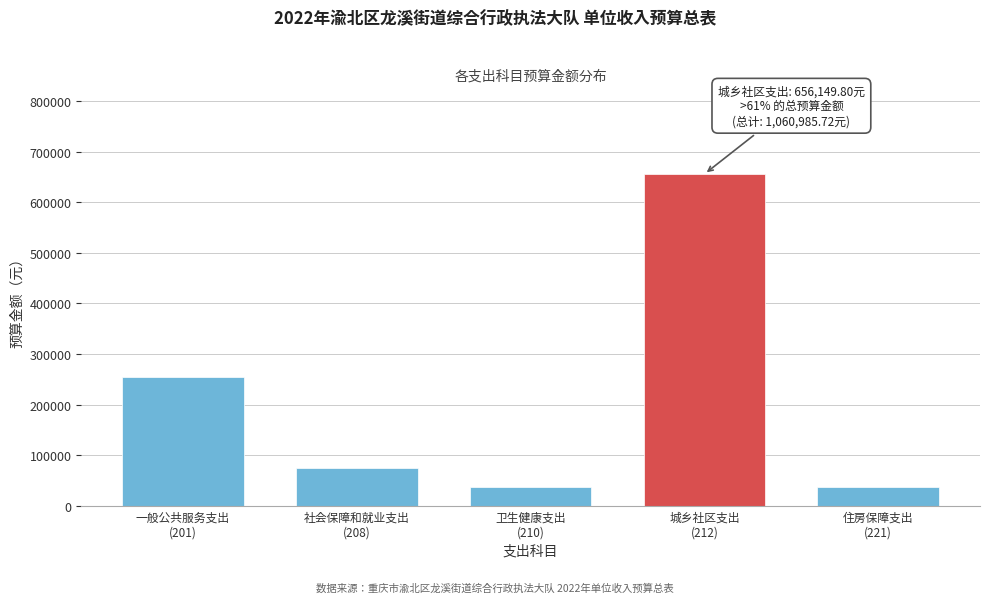

What is the value of the 5th bar from the left?

37470.2